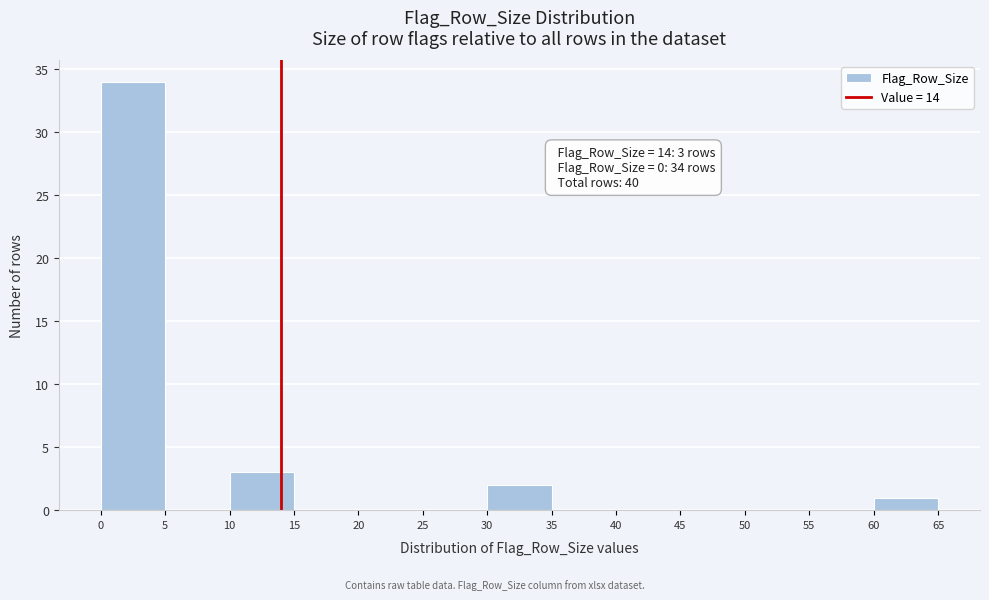

Over which range of the x-axis is the bar tallest?

0 to 5